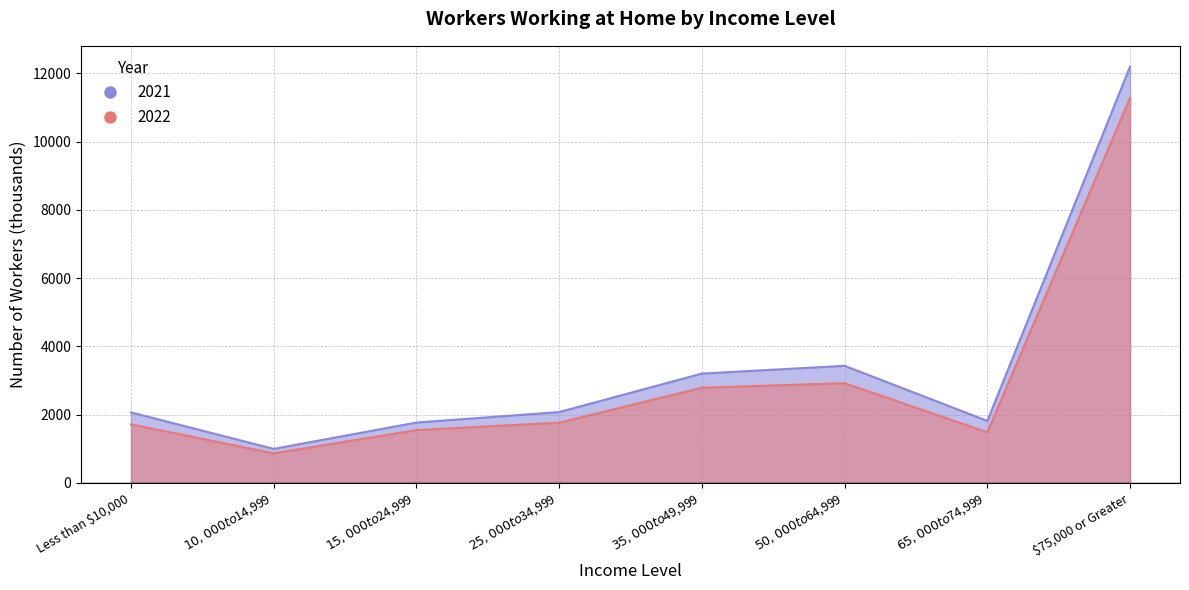

List the series in order of their peak value, highest first.

2021, 2022